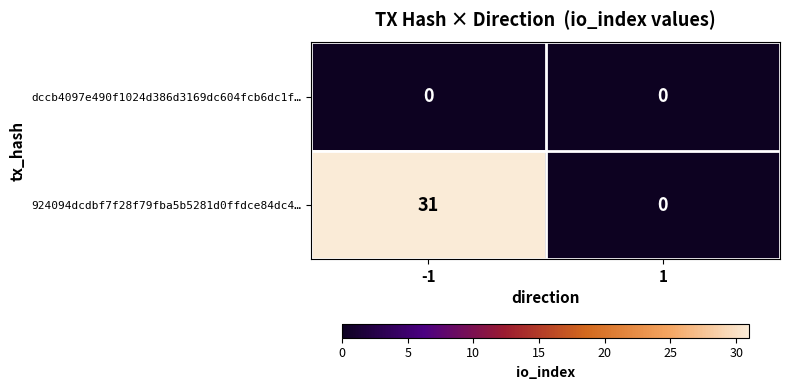

How many categories are shown in the chart?

2